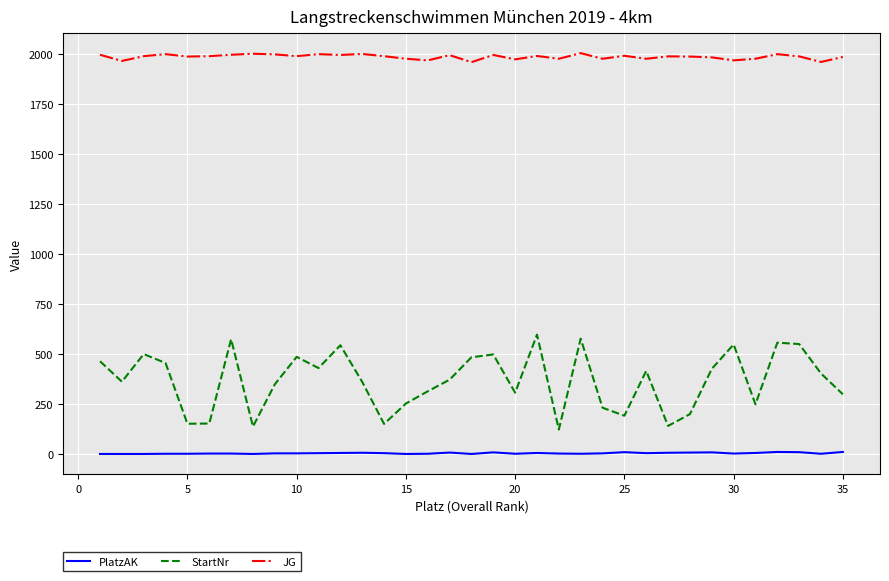

True or false: PlatzAK and JG intersect in this chart.

False